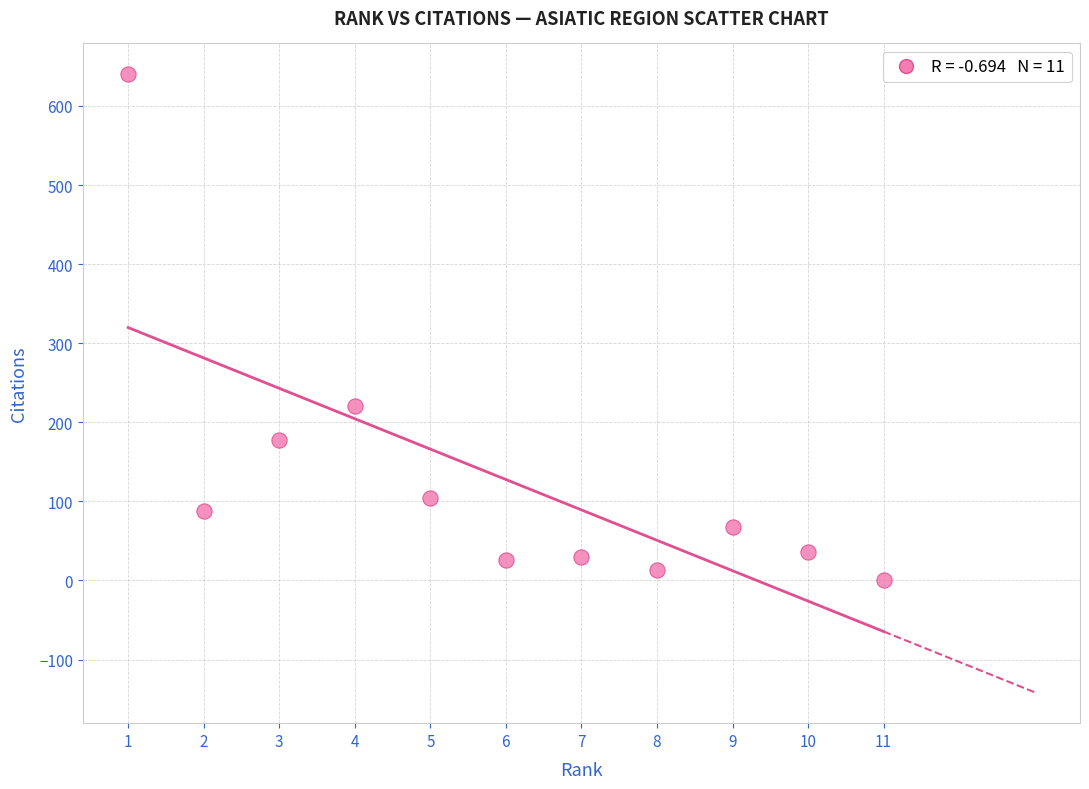

What Y value in the scatter plot is closest to 320?

221